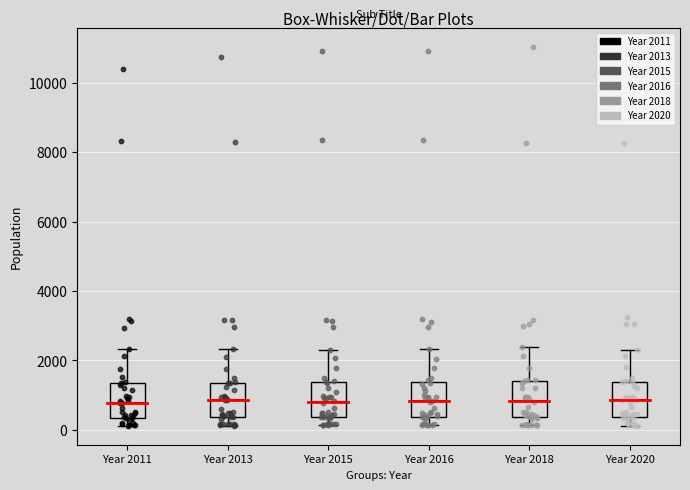

Reading left to right, transcribe this box plot: for each box, give where its median line is, the range the box spans, and where its two whiskers end, as read against the y-axis. The values are not printed on the chart, so give them approximately, as read against the axis.

Year 2011: median 800, box 400 to 1400, whiskers 200 to 2400
Year 2013: median 800, box 400 to 1400, whiskers 200 to 2400
Year 2015: median 800, box 400 to 1400, whiskers 200 to 2400
Year 2016: median 800, box 400 to 1400, whiskers 200 to 2400
Year 2018: median 800, box 400 to 1400, whiskers 200 to 2400
Year 2020: median 800, box 400 to 1400, whiskers 200 to 2200